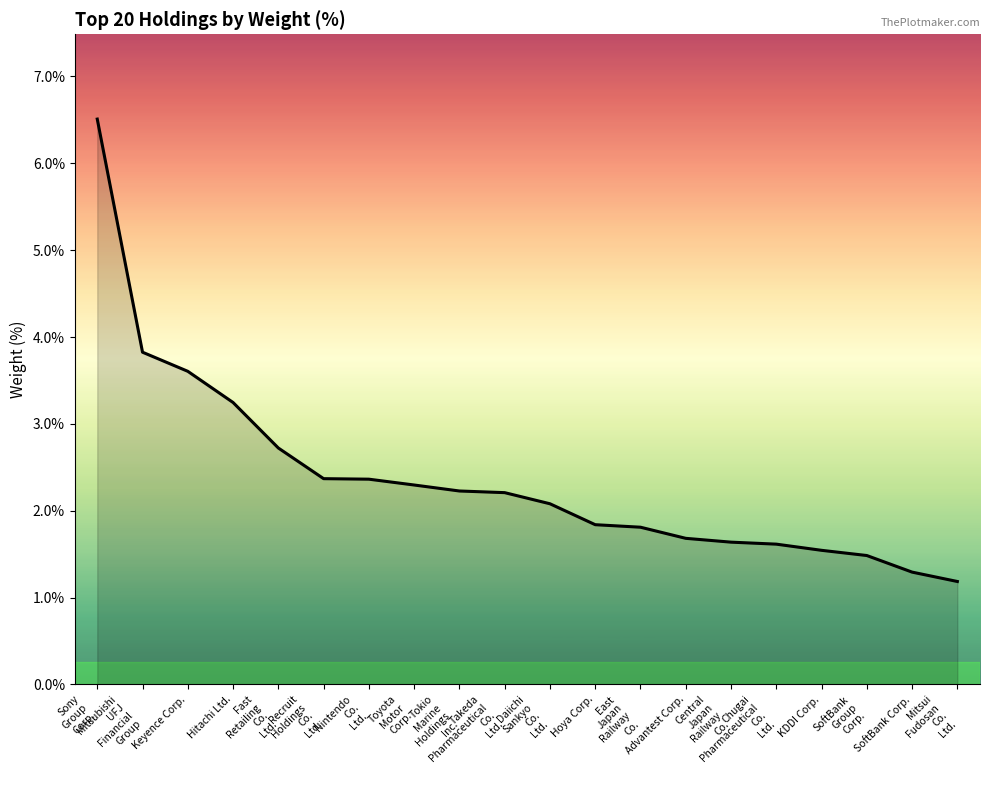

How many values exceed 2?

11